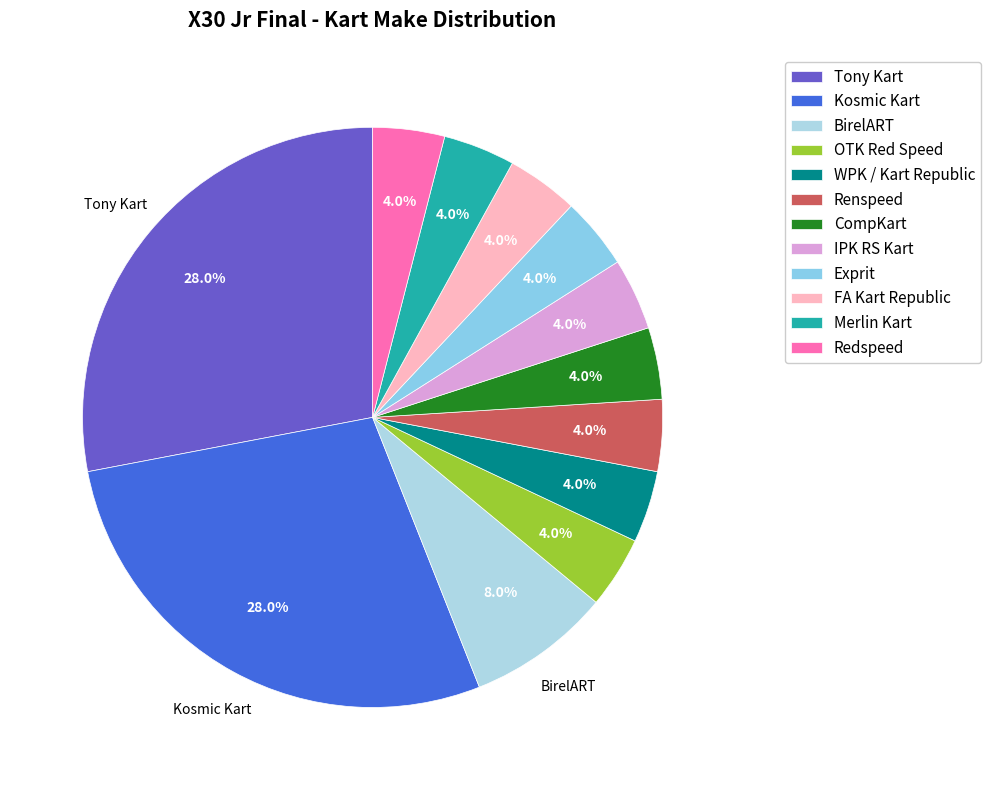

To the nearest percent, what is the combined percentage of OTK Red Speed and CompKart?

8%